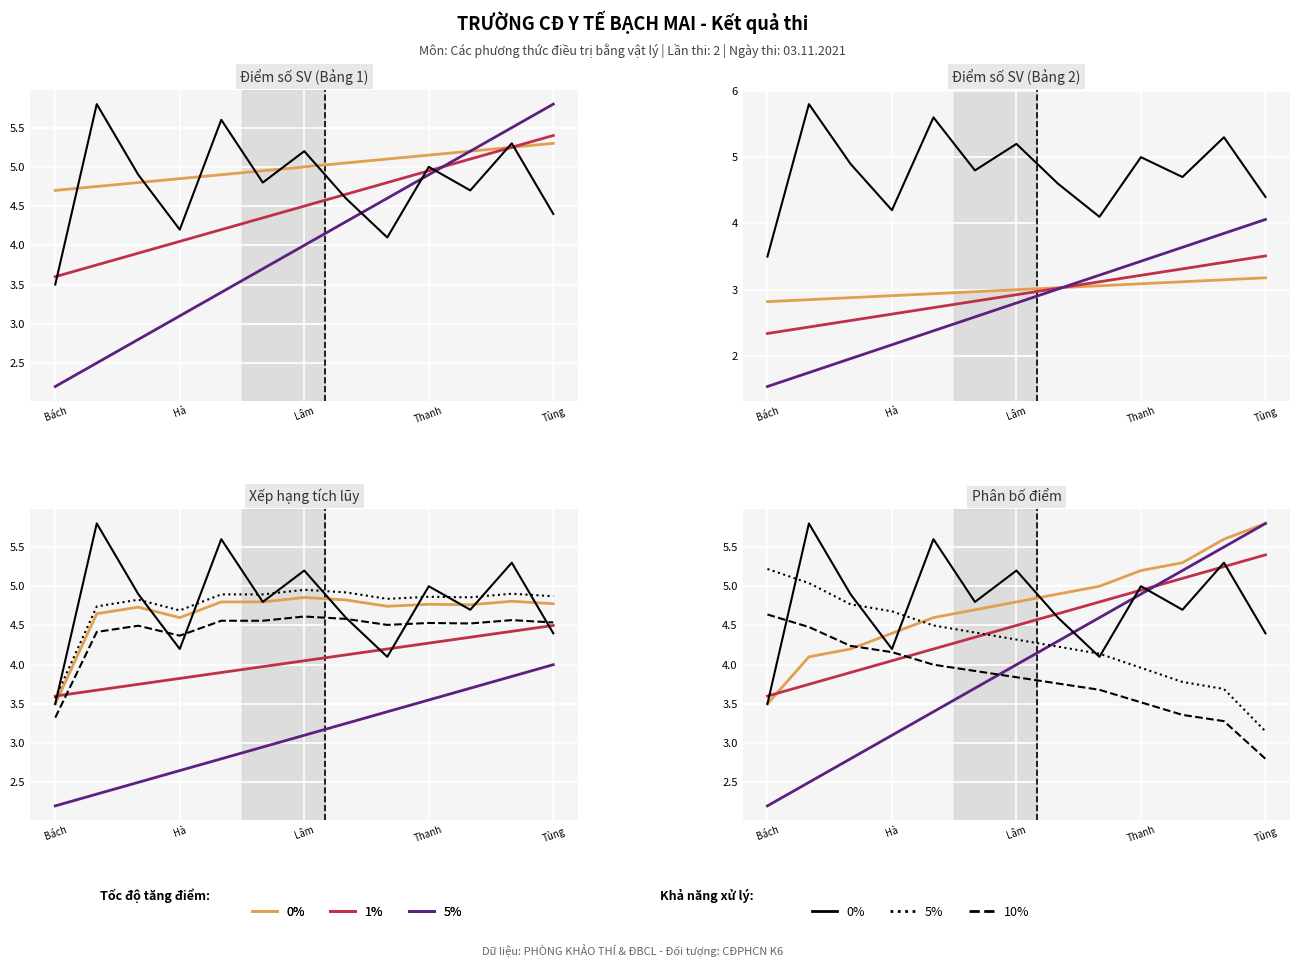

At which label does 0% first exceed 4?

Hà